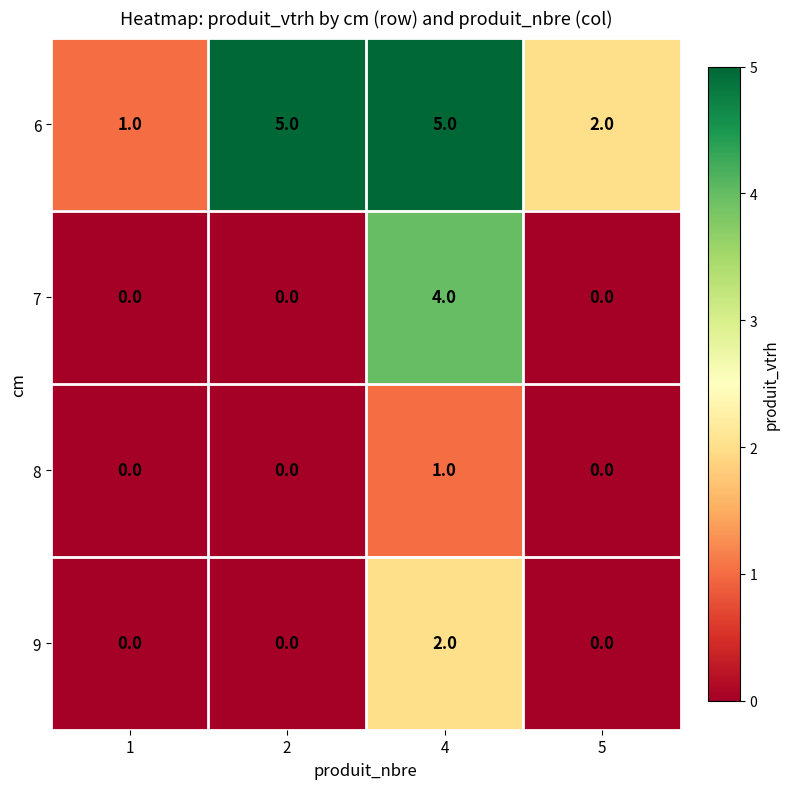

What is the highest value of the 7 series?

4